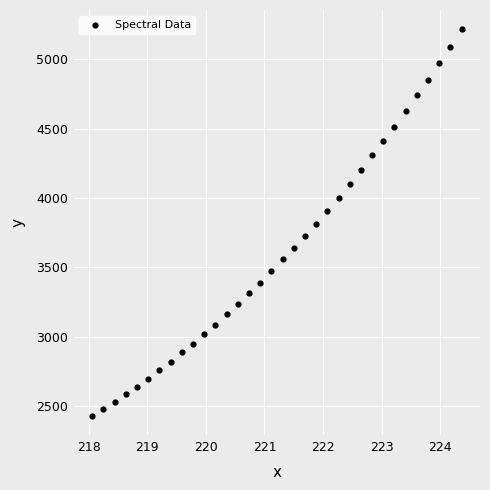

What is the range of X values (max minus min)?

6.3